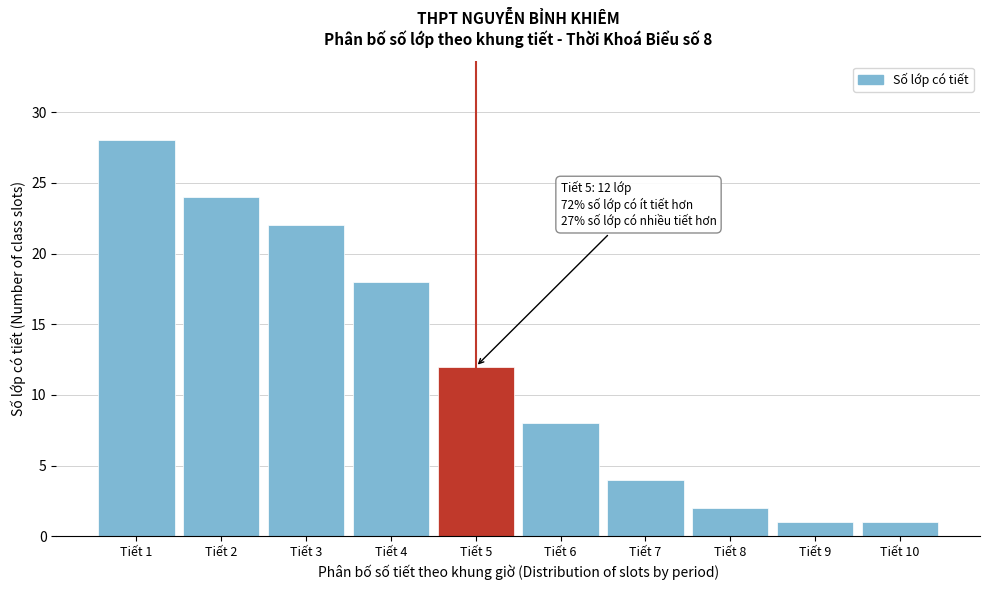

Reading left to right, extract all data points from this chart.

28	24	22	18	12	8	4	2	1	1